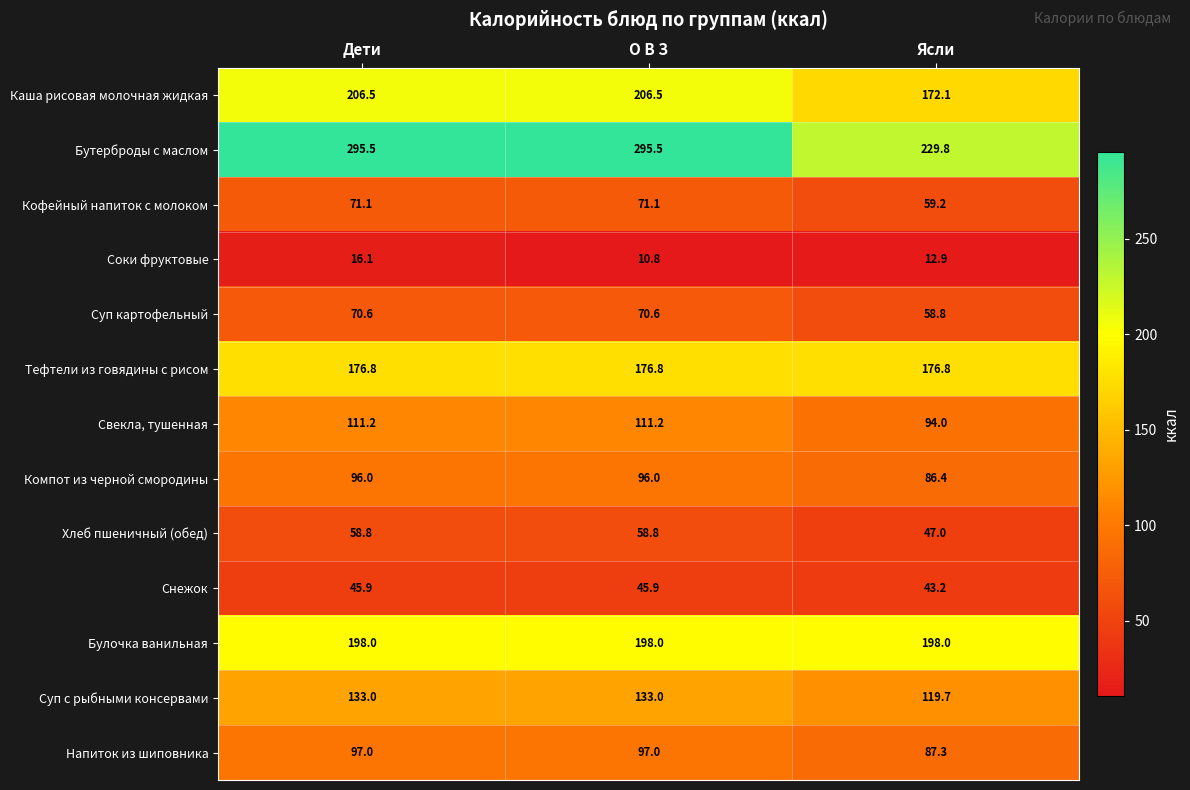

What is the average value of the Соки фруктовые series?

13.3